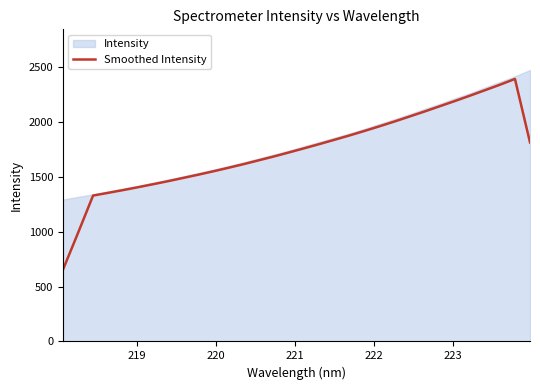

How many lines are shown in the chart?

1